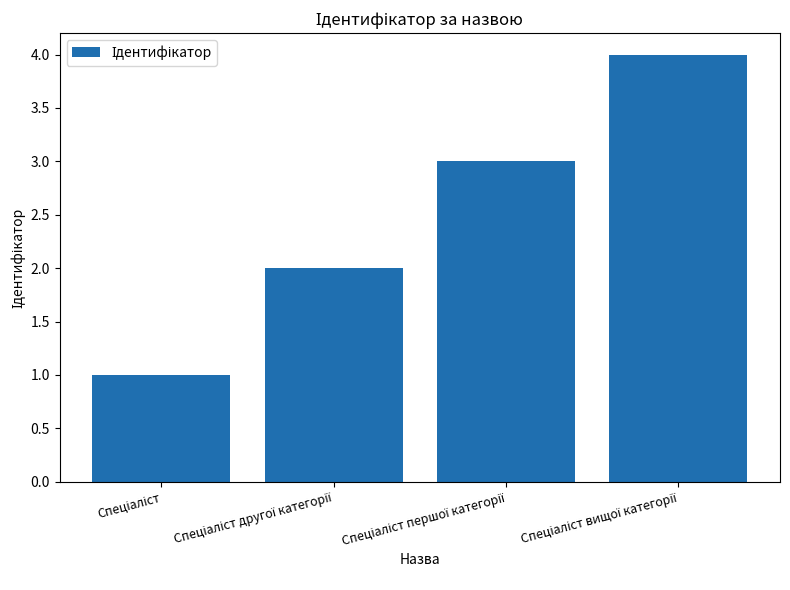

What is the sum of all values?

10